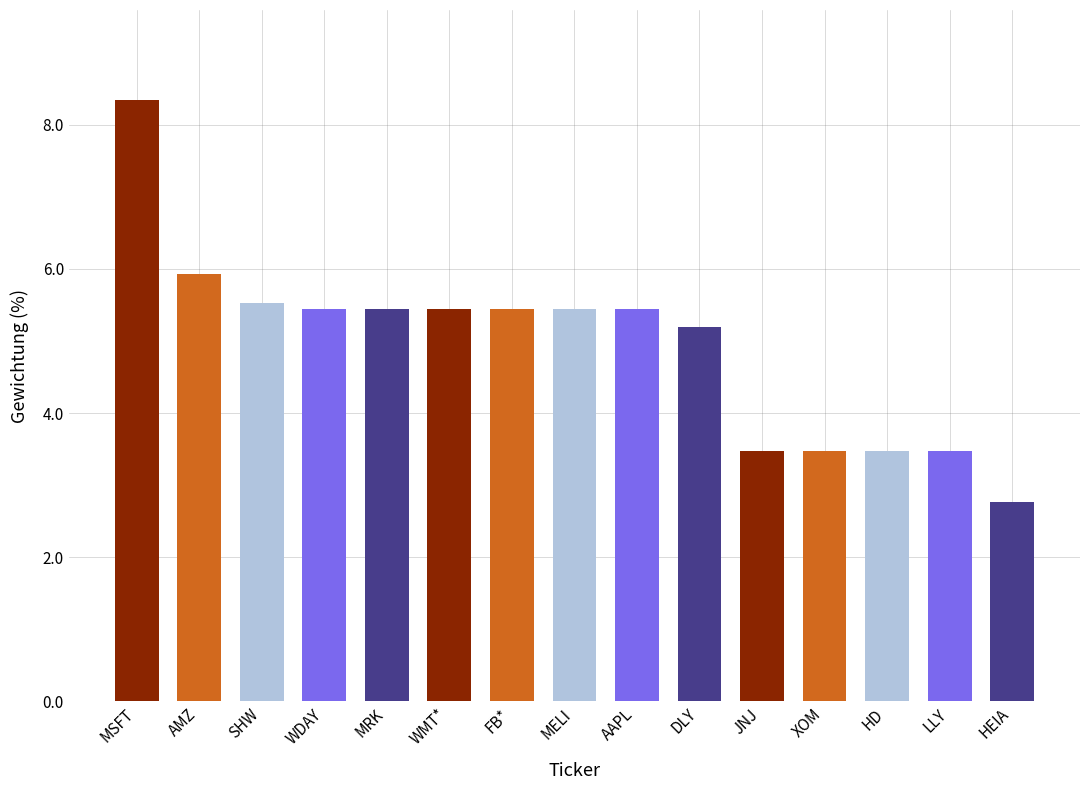

What is the value of the 6th bar from the left?

5.5